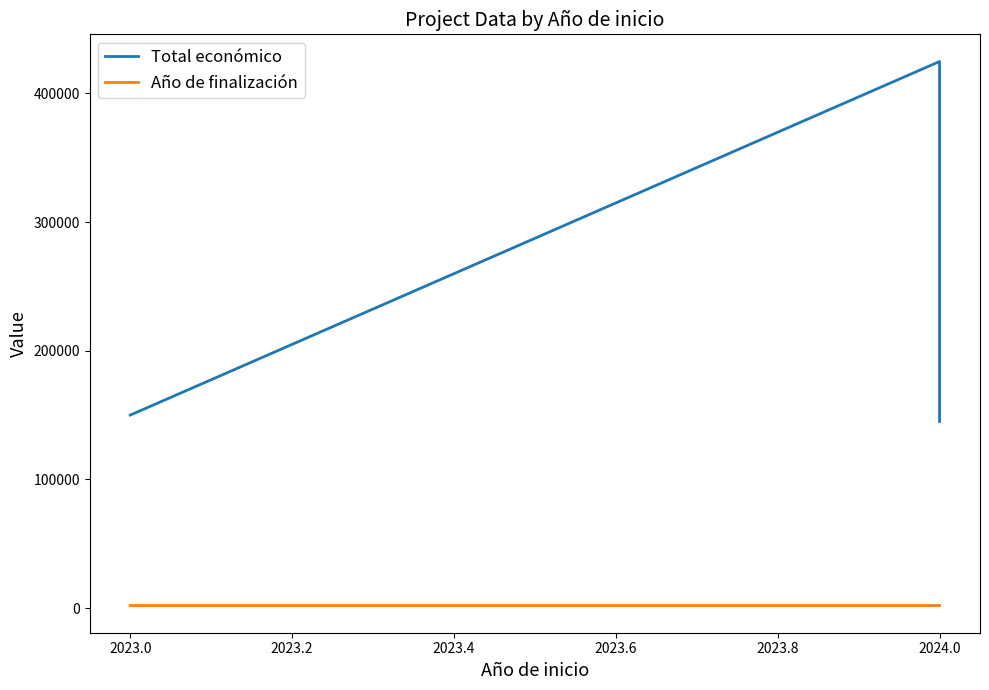

List the series in order of their overall mean, highest first.

Total económico, Año de finalización